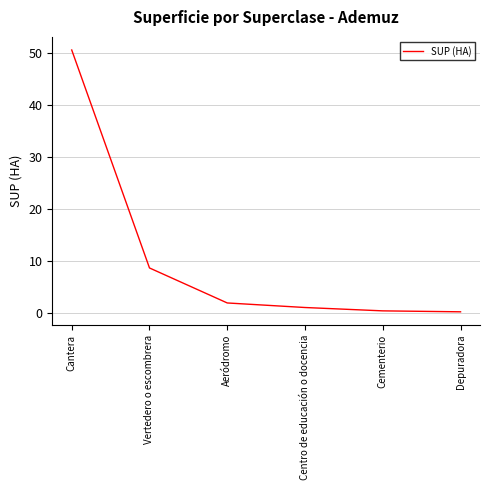

What is the change in value from Vertedero o escombrera to Aeródromo?

-6.8